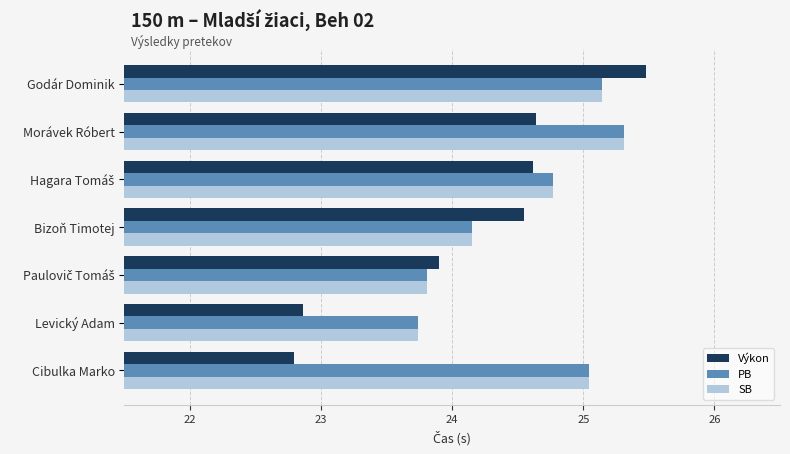

What is the approximate value of Výkon at Godár Dominik?

25.5